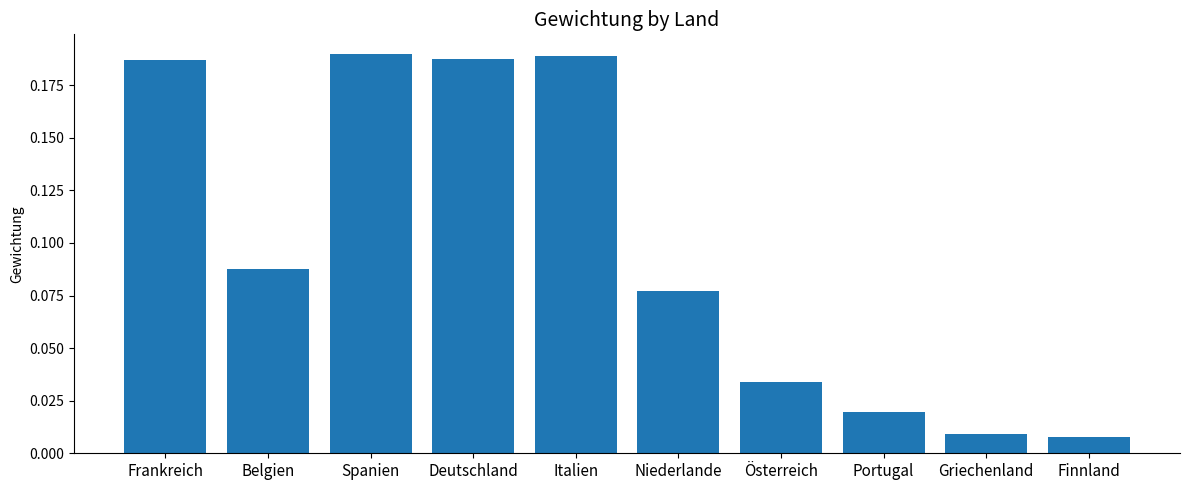

What is the sum of all values?

1.0